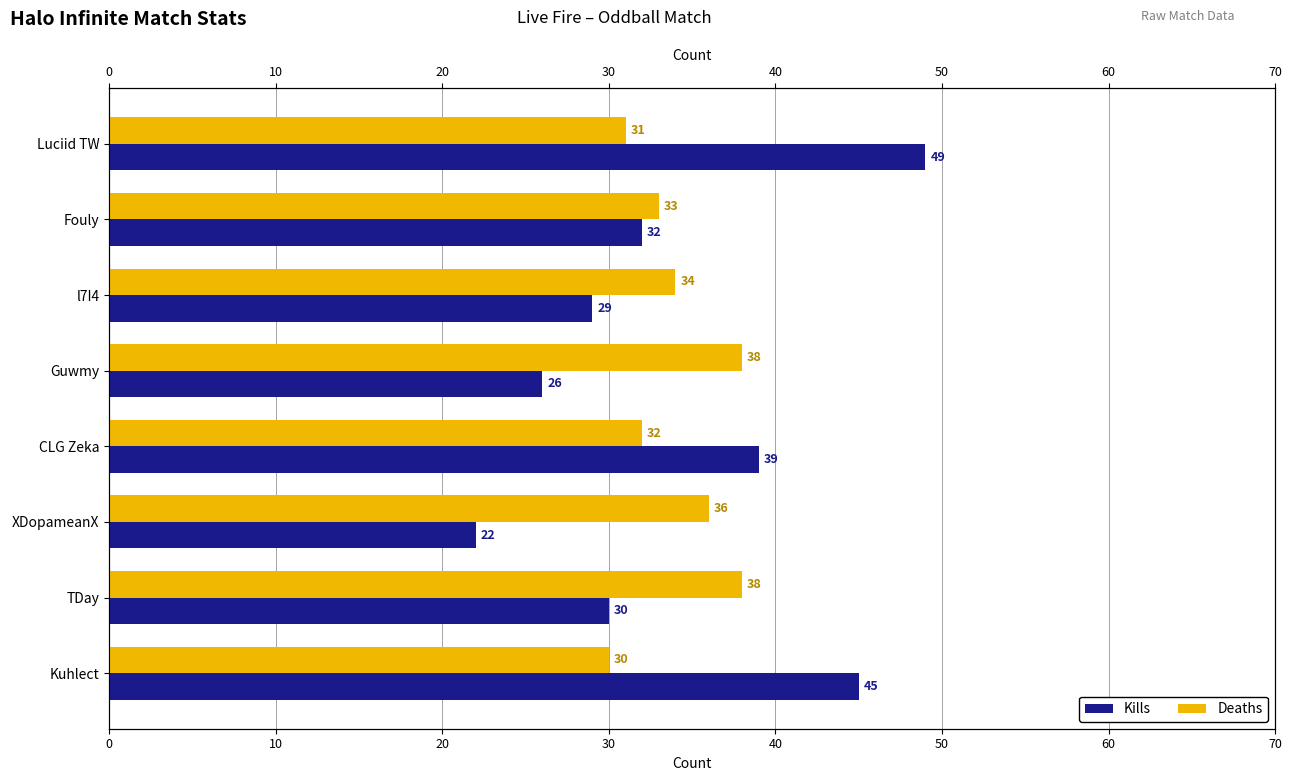

How many values in the Kills series exceed 32?

3